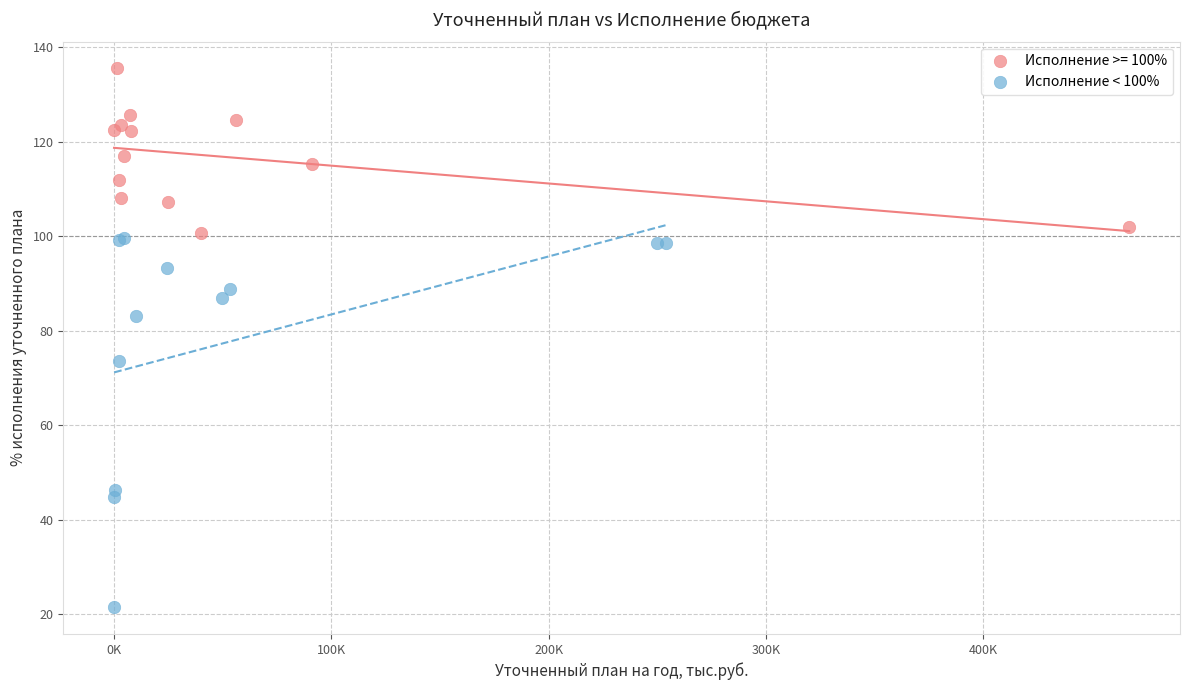

Which series contains the highest Y value?

Исполнение >= 100%